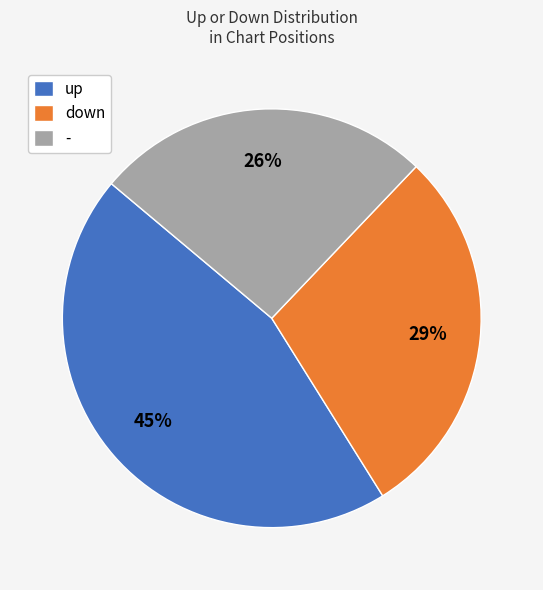

What is the ratio of the value at up to the value at -?

1.7